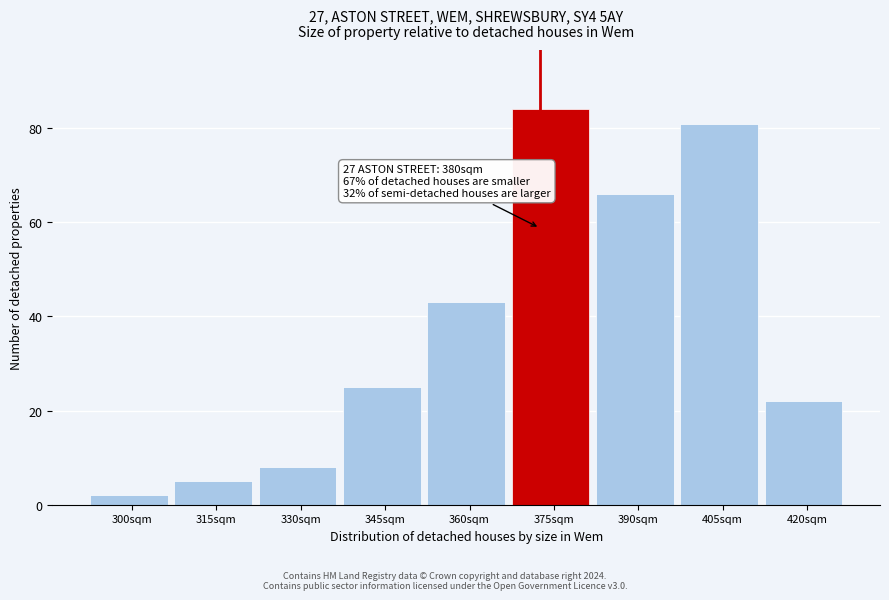

Reading left to right, what are all the values shown in this chart?

2	5	8	25	43	84	66	81	22